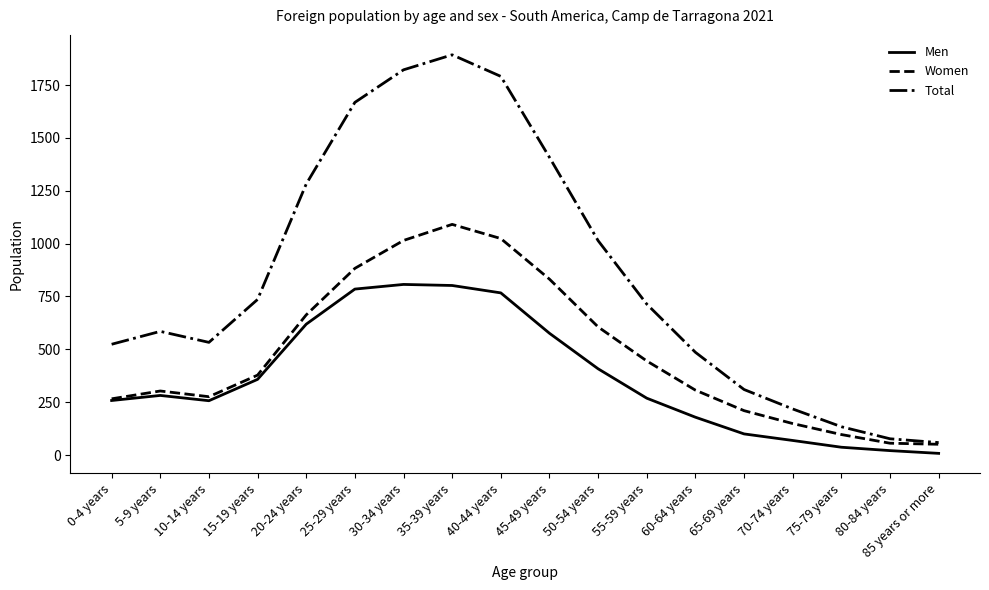

In Women, how many points are lower than both neighbors (excluding endpoints)?

1